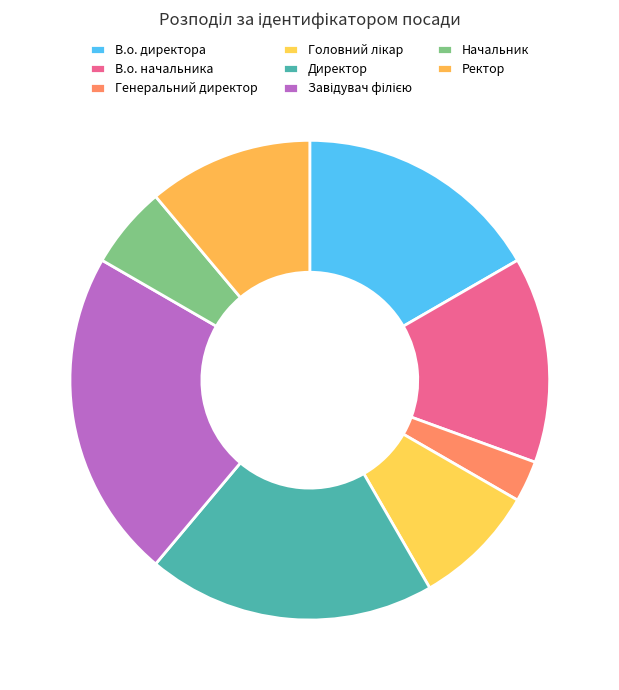

Does Генеральний директор represent more than half of the total?

No